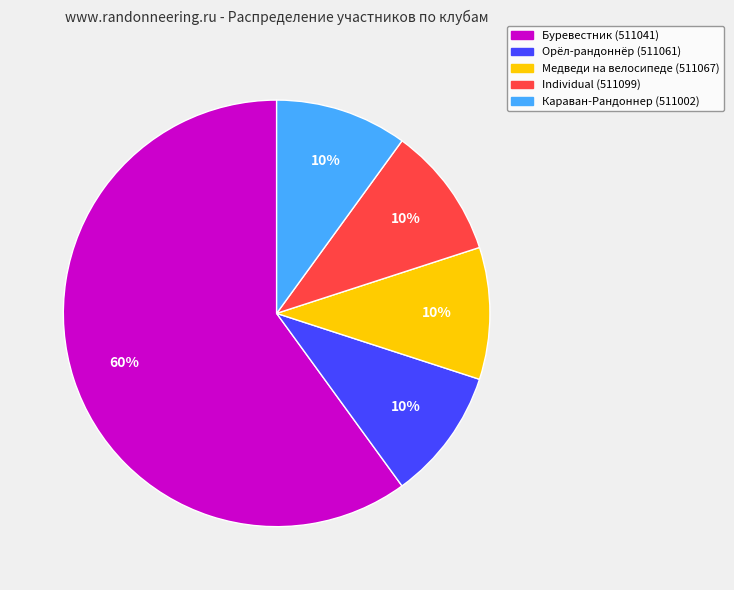

To the nearest percent, what is the average slice percentage?

20%